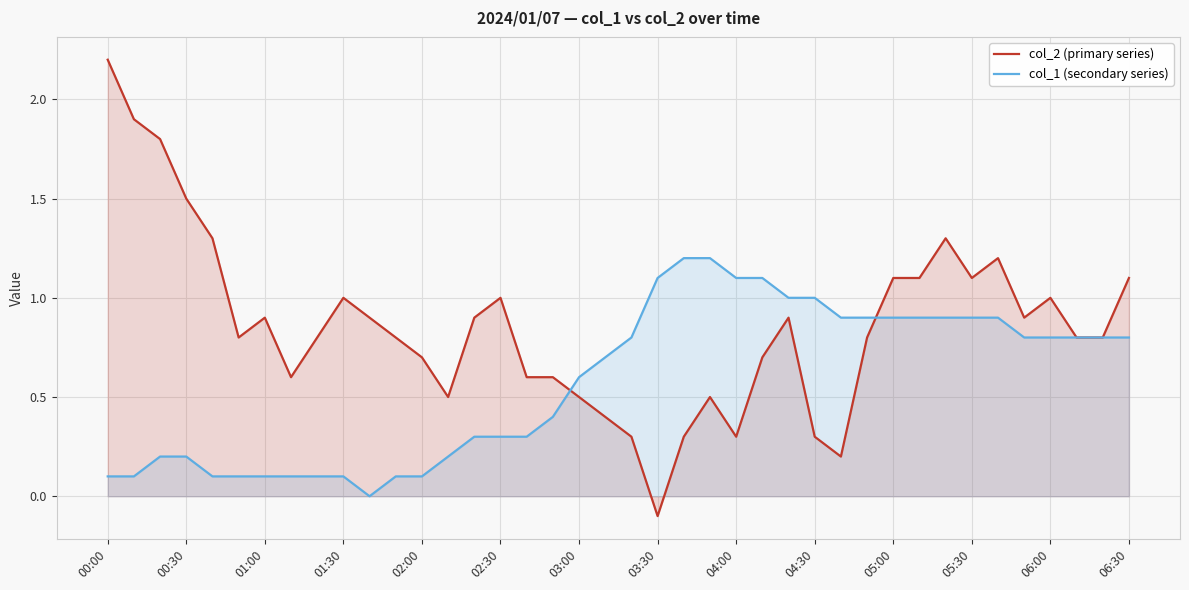

The col_1 (secondary series) series shows 0.5 at 22. True or false?

False